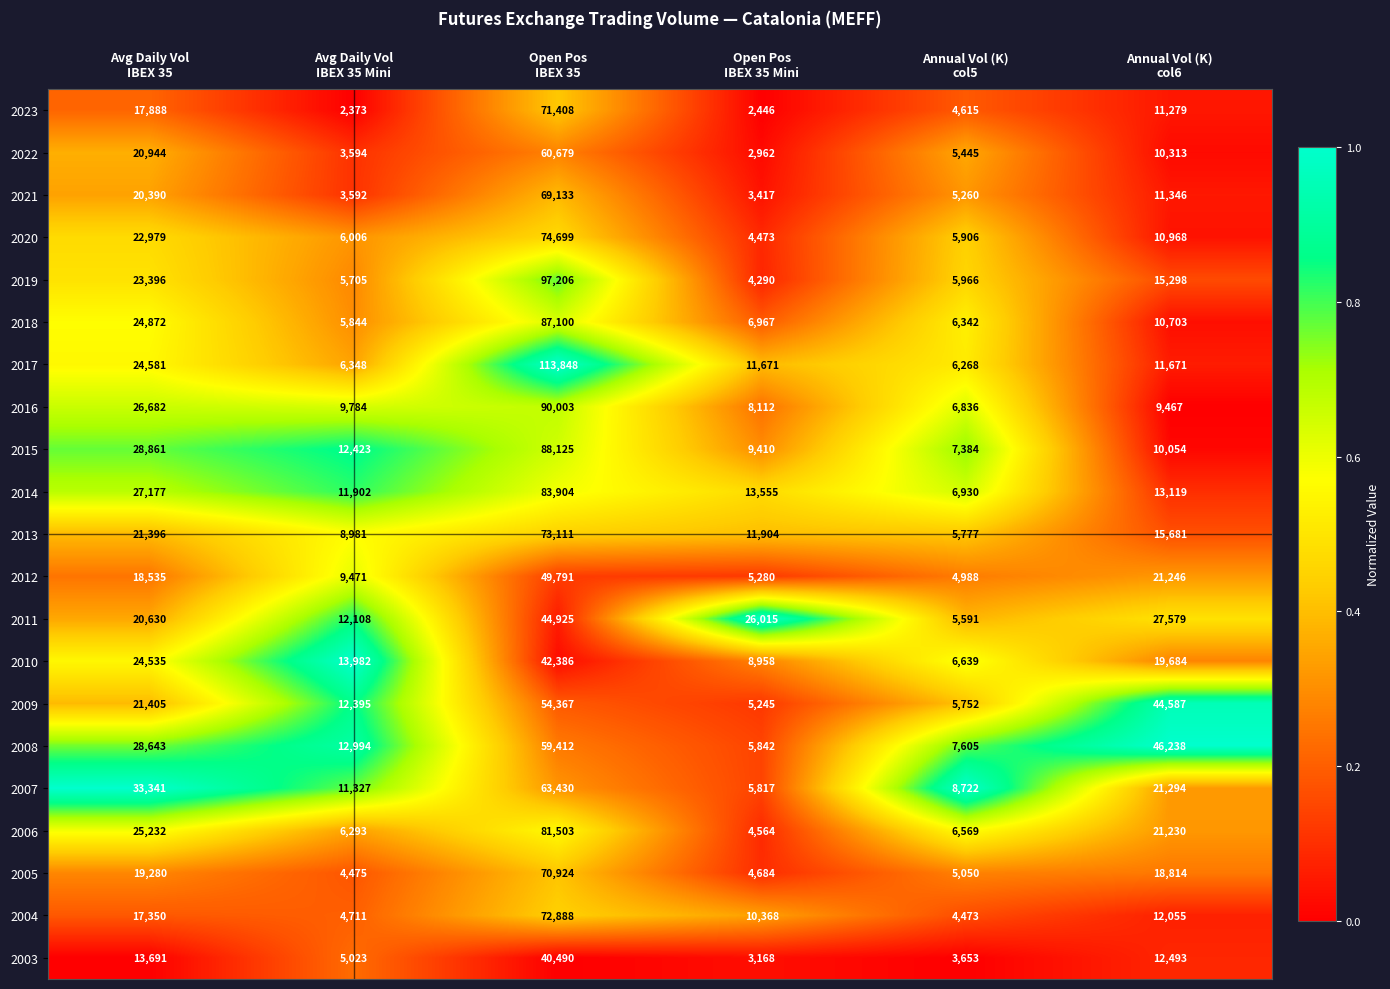

Which series has the largest range (max minus min)?

2017